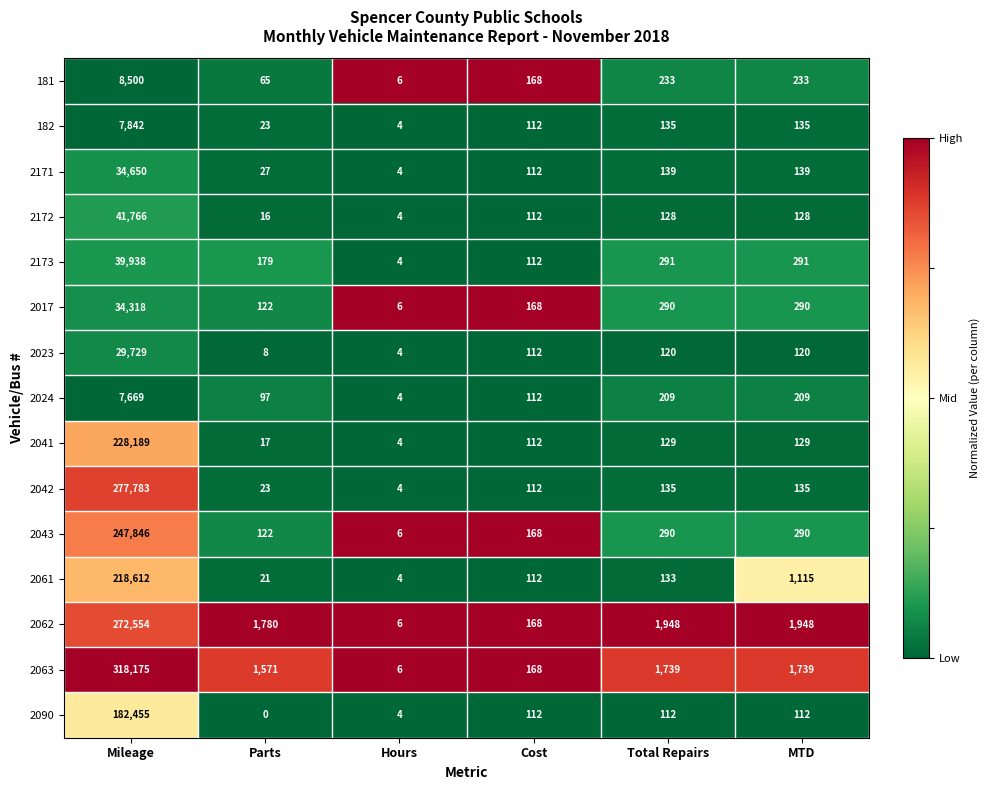

What is the average value of the 2043 series?

41454